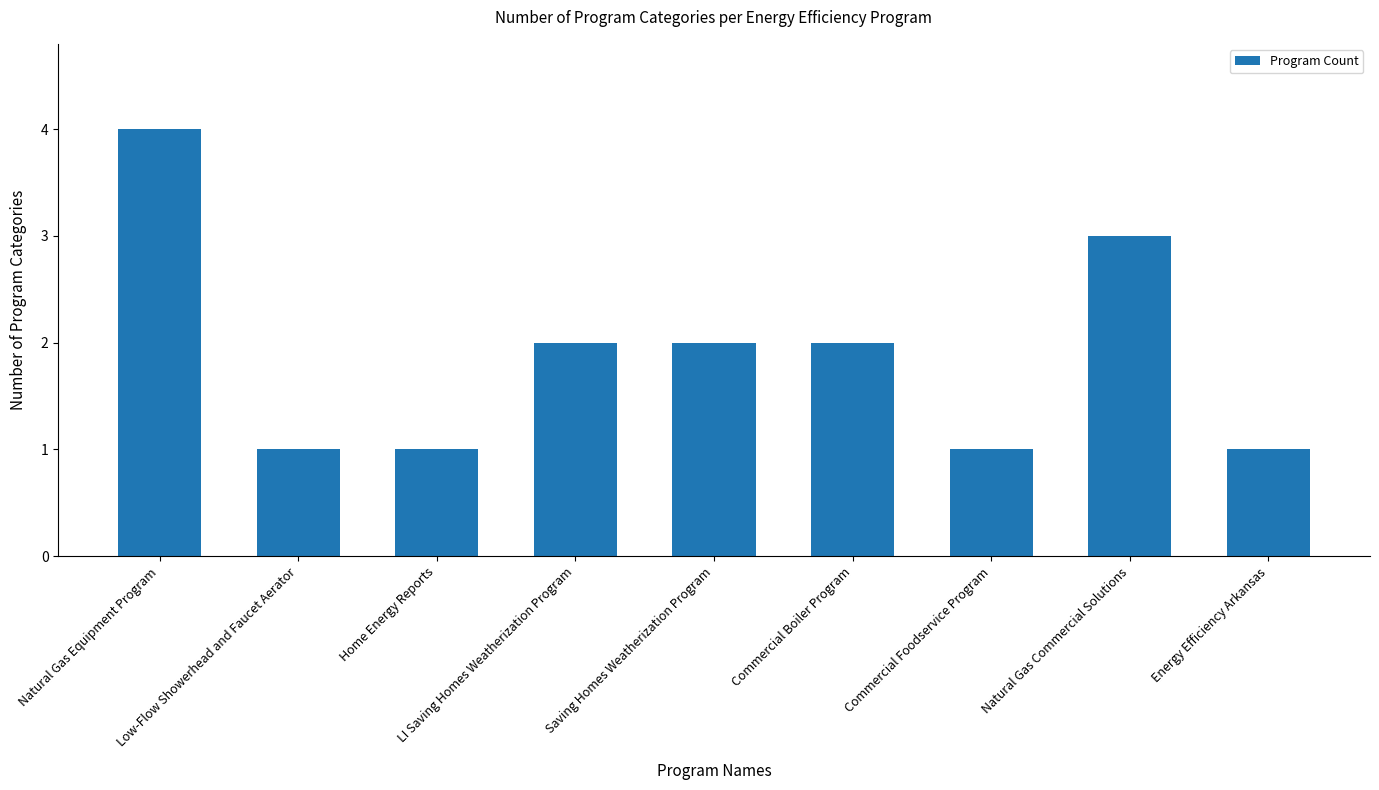

Count the number of categories in the chart.

9